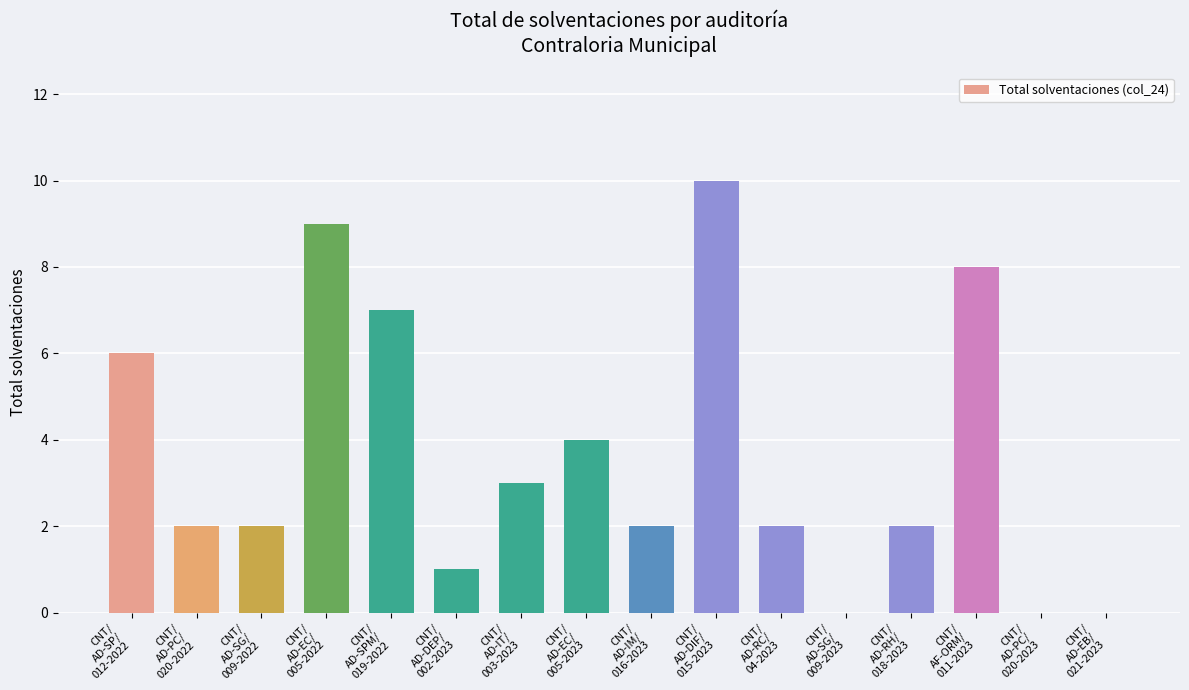

What is the sum of all values?

58